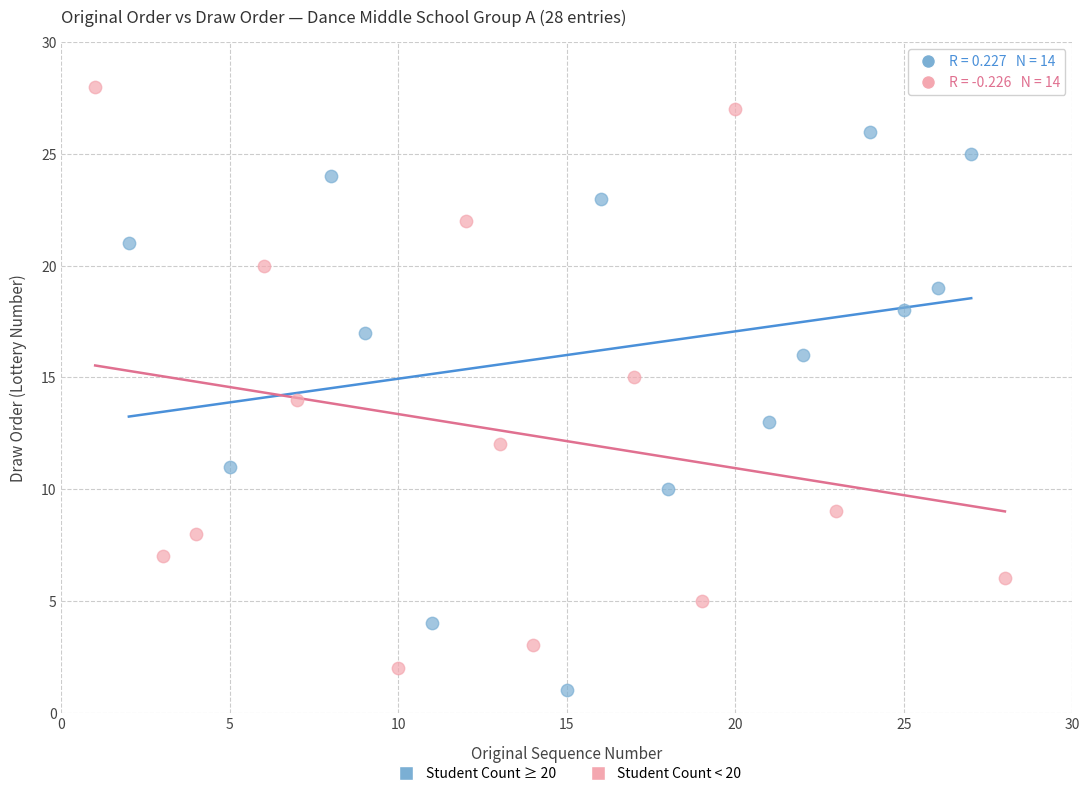

Which series has the widest spread of Y values?

Student Count < 20